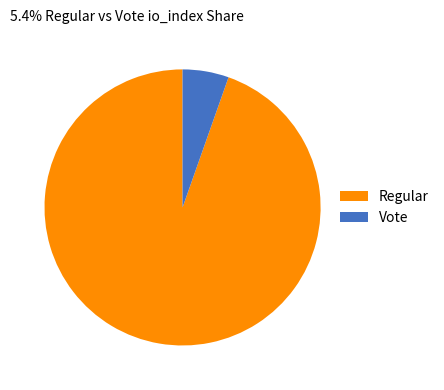

How many slices are in this pie chart?

2